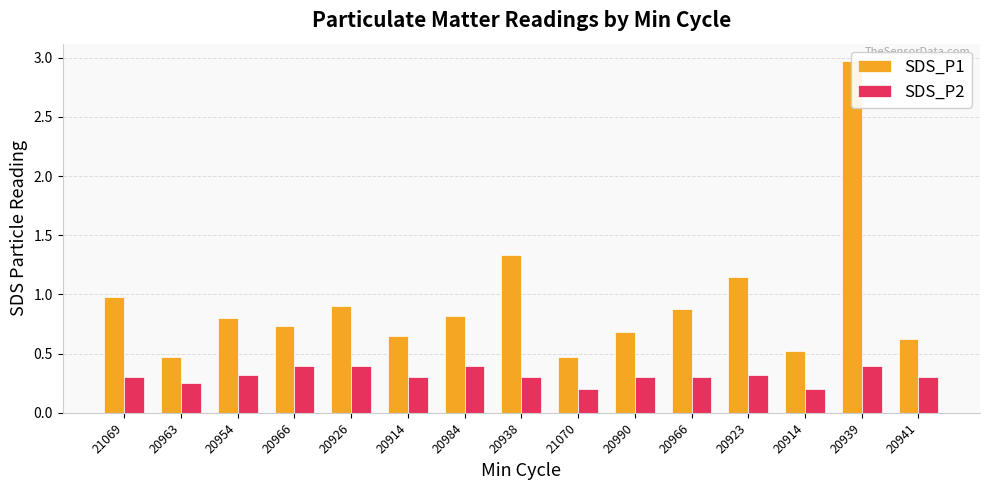

What is the sum of all SDS_P1 values?

14.0